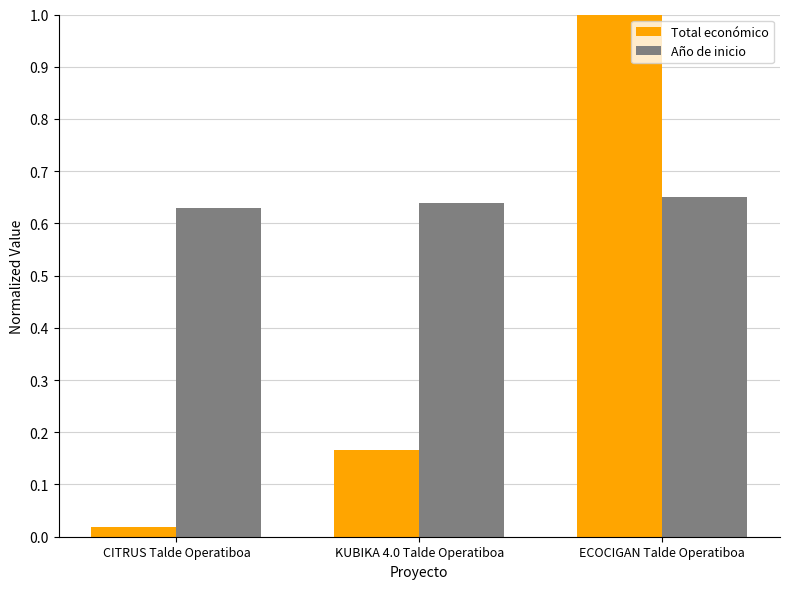

How many groups of bars are there?

3